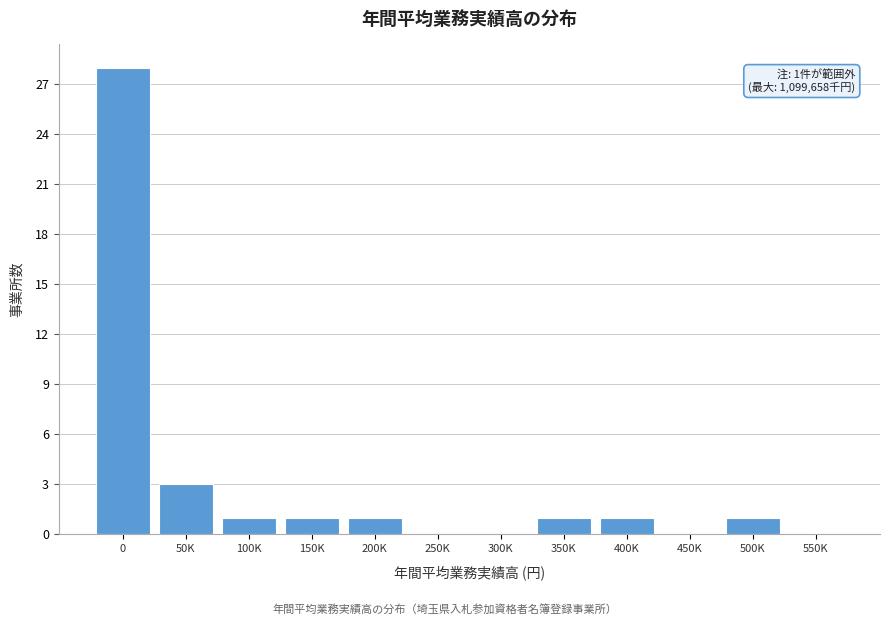

Reading left to right, extract all data points from this chart.

0=28	50K=3	100K=1	150K=1	200K=1	250K=0	300K=0	350K=1	400K=1	450K=0	500K=1	550K=0